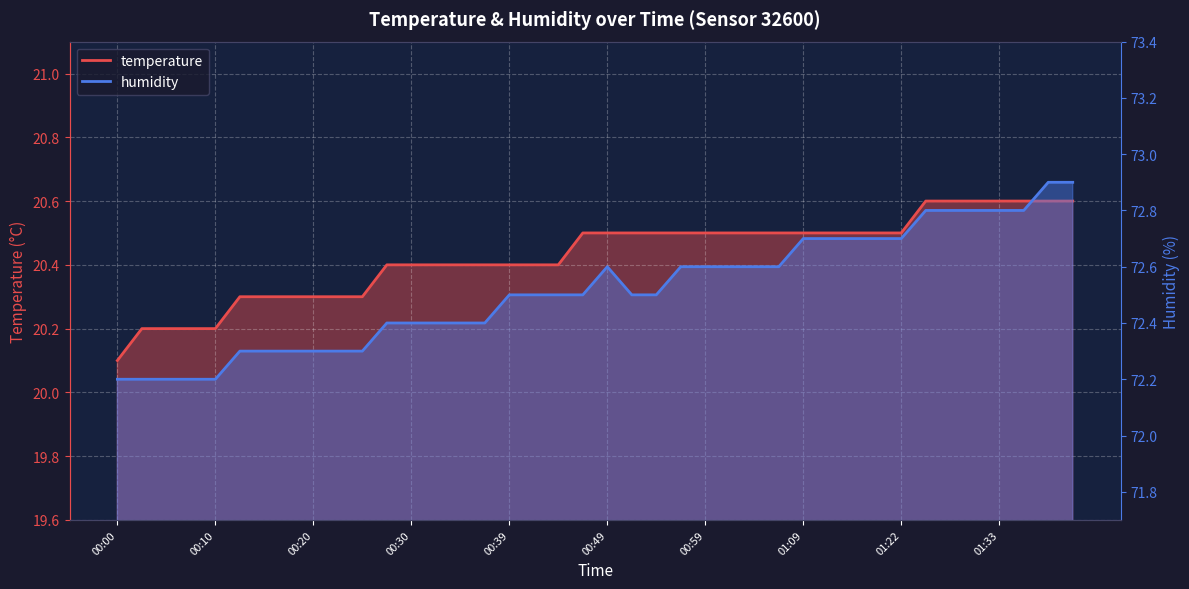

What is the sum of the temperature values at 01:09 and 00:44?

40.9